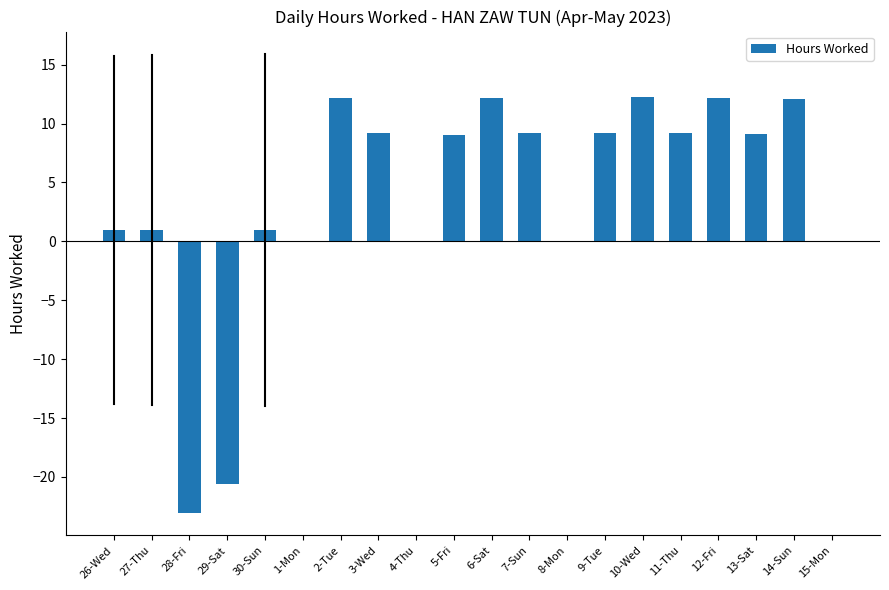

What is the sum of all values?

75.1